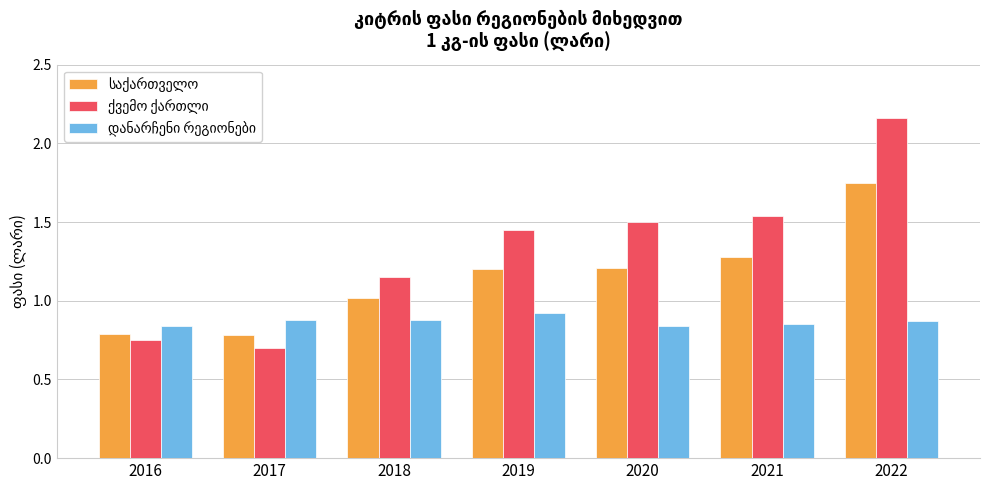

What is the total value across all series at 2022?

4.8